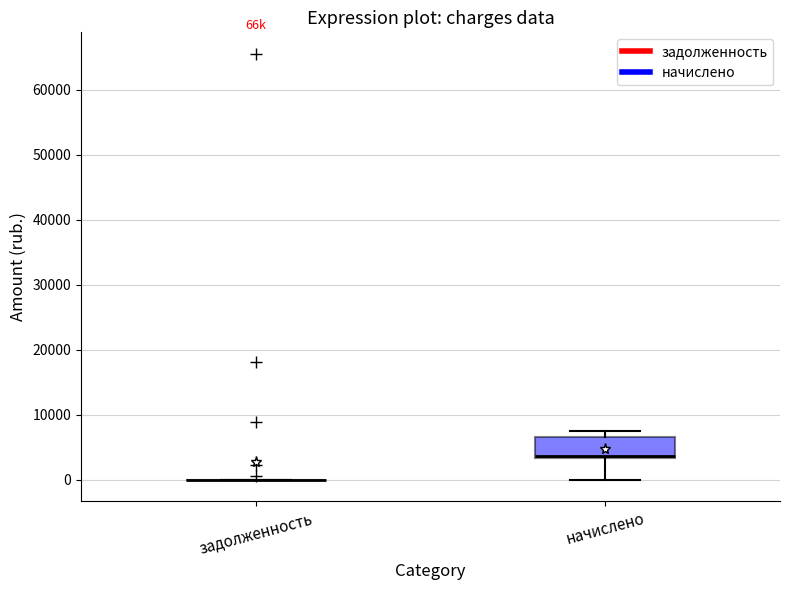

Reading left to right, read every box against the y-axis: the position of its median line, the range the box covers, and the ends of its whiskers. The values are not printed on the chart, so give them approximately, as read against the axis.

задолженность: box collapsed to a line at 0, whiskers 0 to 0
начислено: median 4000, box 3000 to 7000, whiskers 0 to 8000